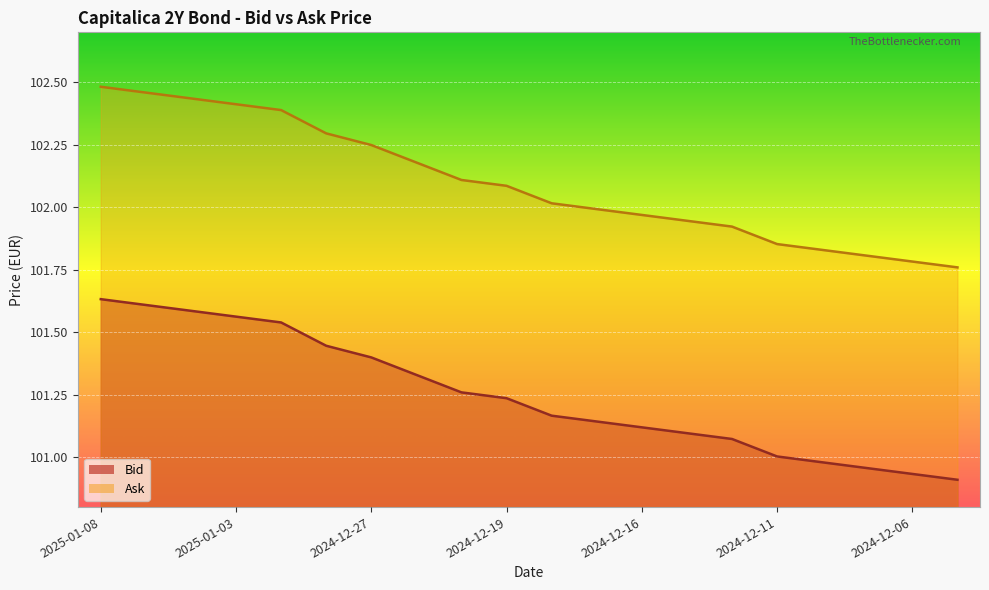

True or false: Bid and Ask cross at least once.

False